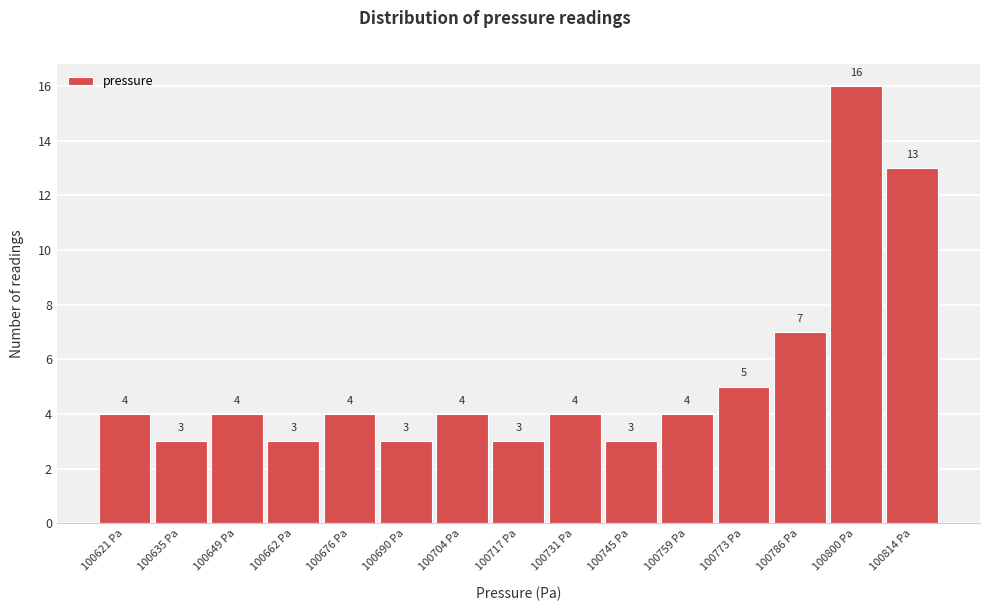

Reading left to right, transcribe all the data shown in this chart.

4	3	4	3	4	3	4	3	4	3	4	5	7	16	13